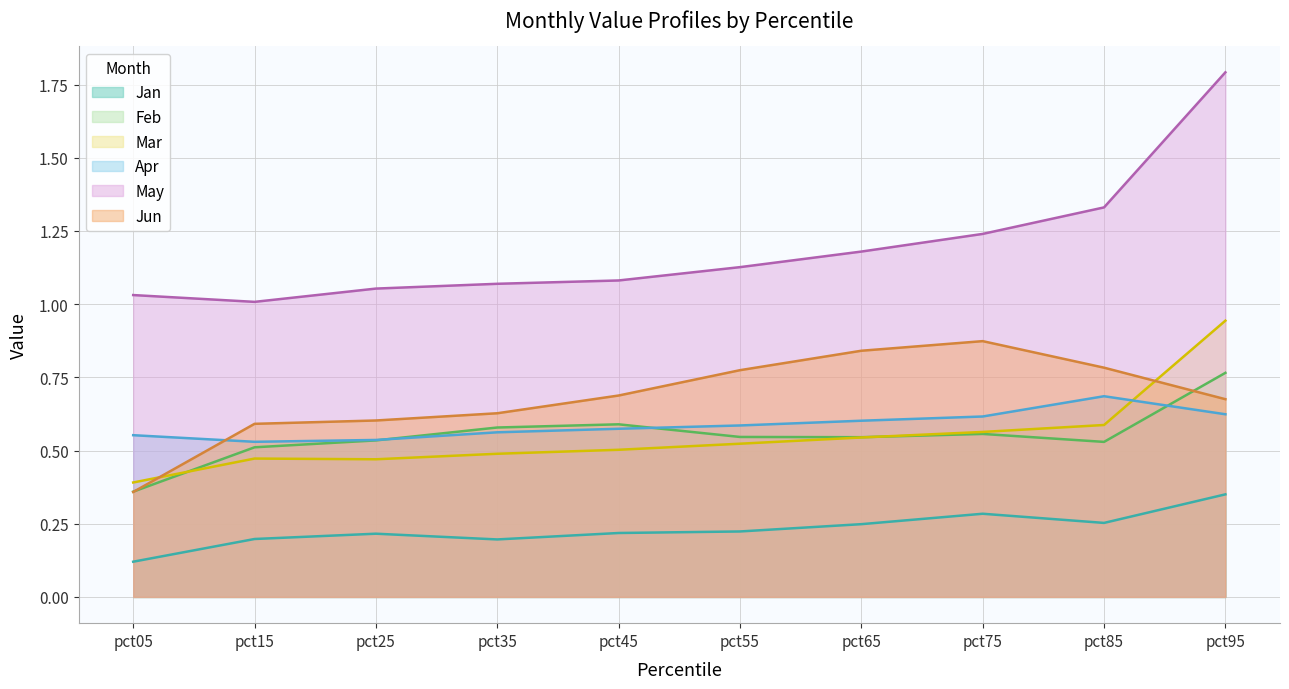

True or false: Jun has a value of 0.4 at pct35.

False